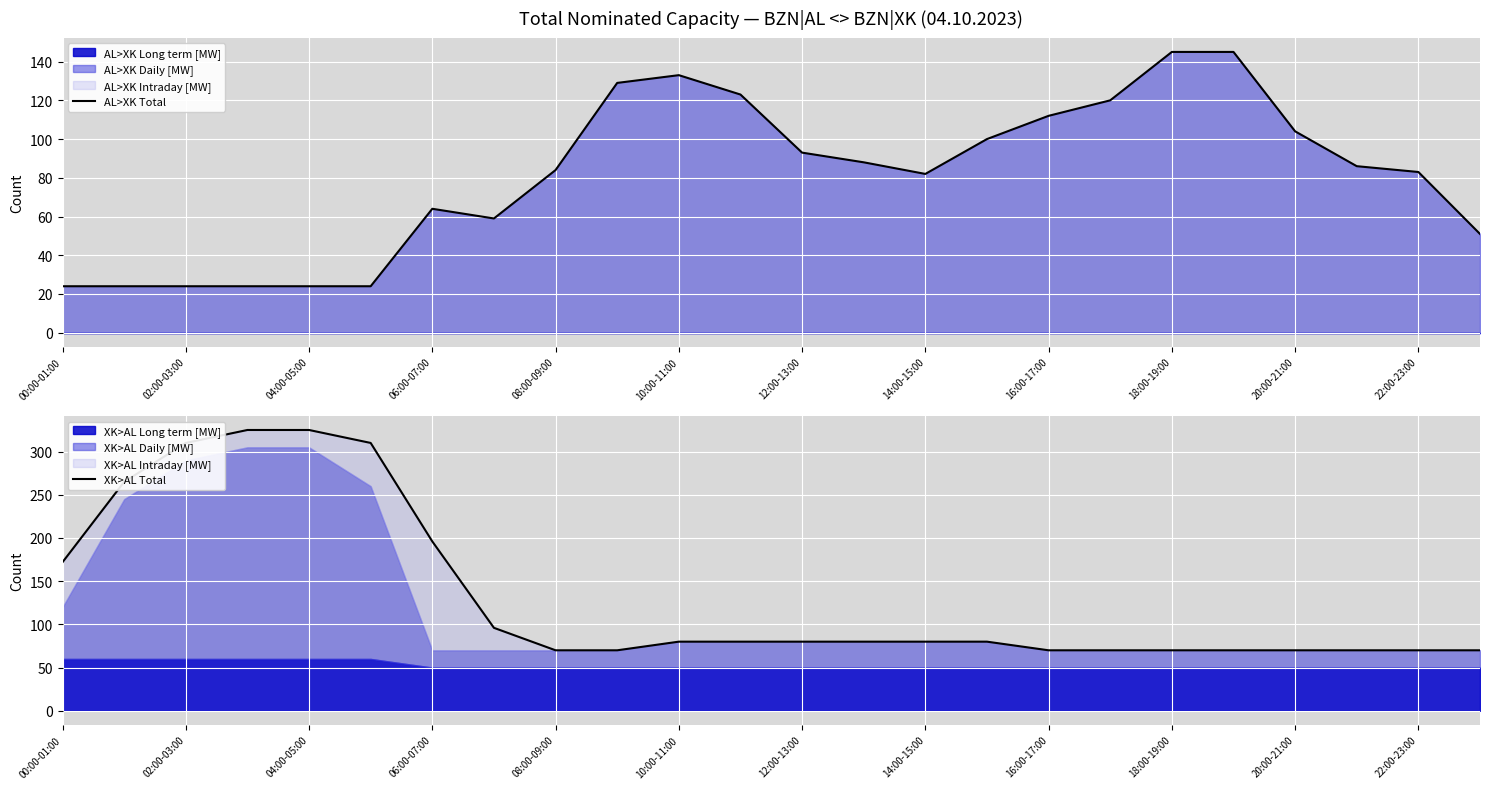

The AL>XK Total series shows 24 at 04:00-05:00. True or false?

True